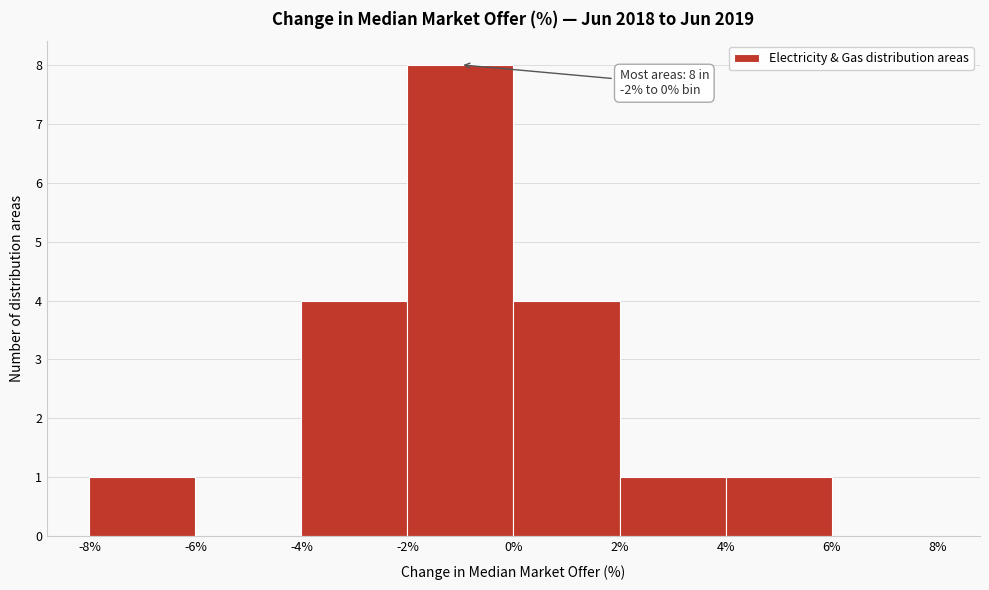

Which range on the x-axis has the tallest bar?

-2% to 0%